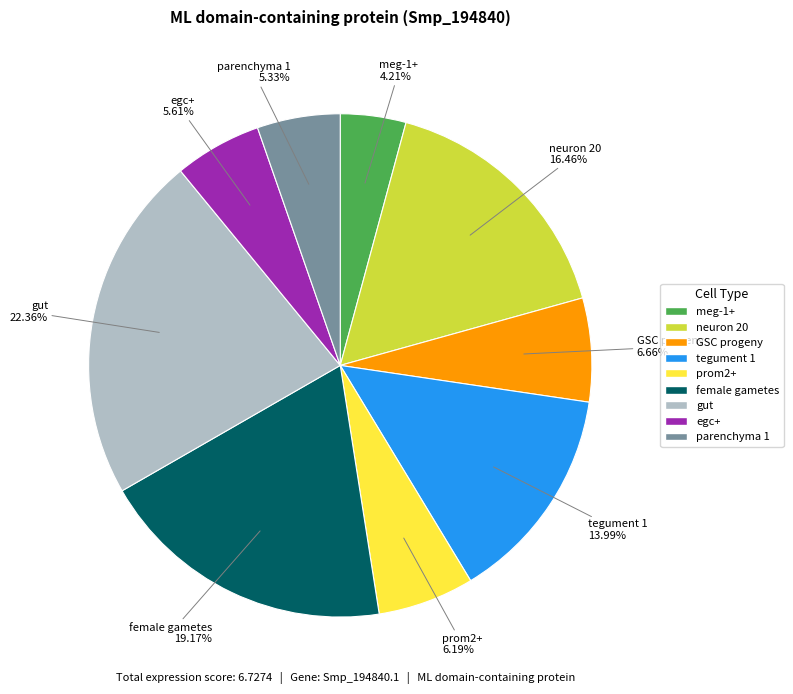

Which slice is the largest?

gut